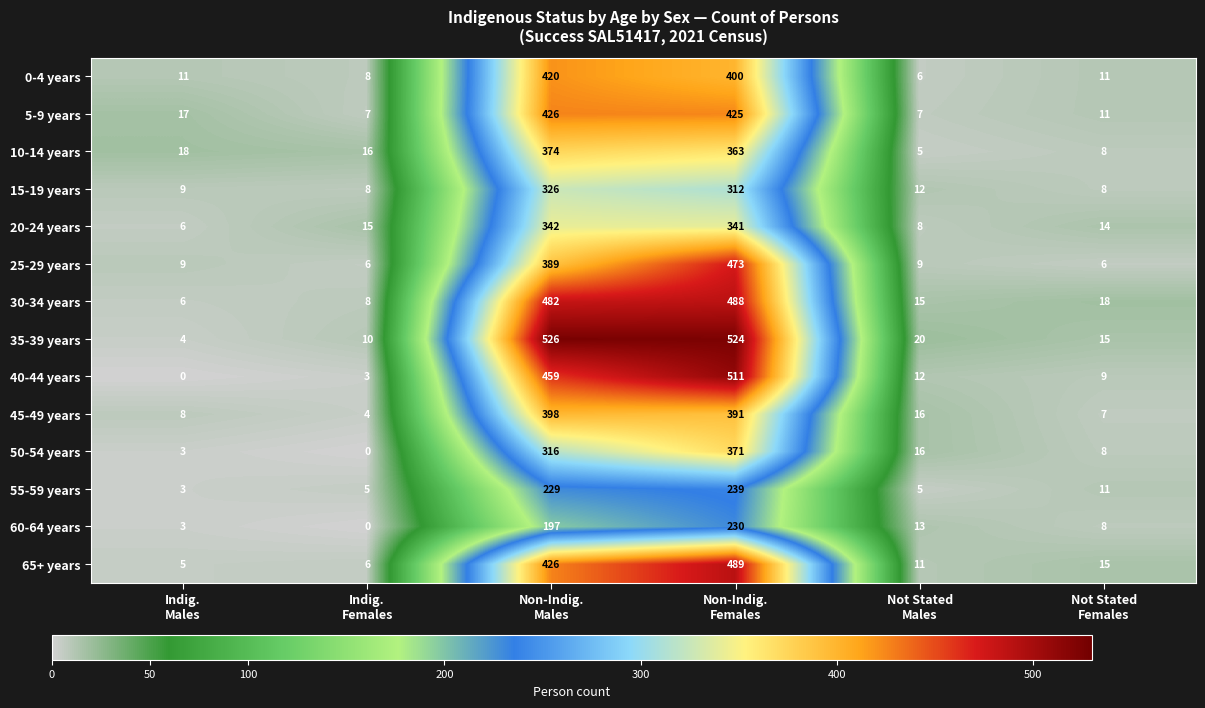

What is the difference between the second highest and second lowest values in the 0-4 years series?

392